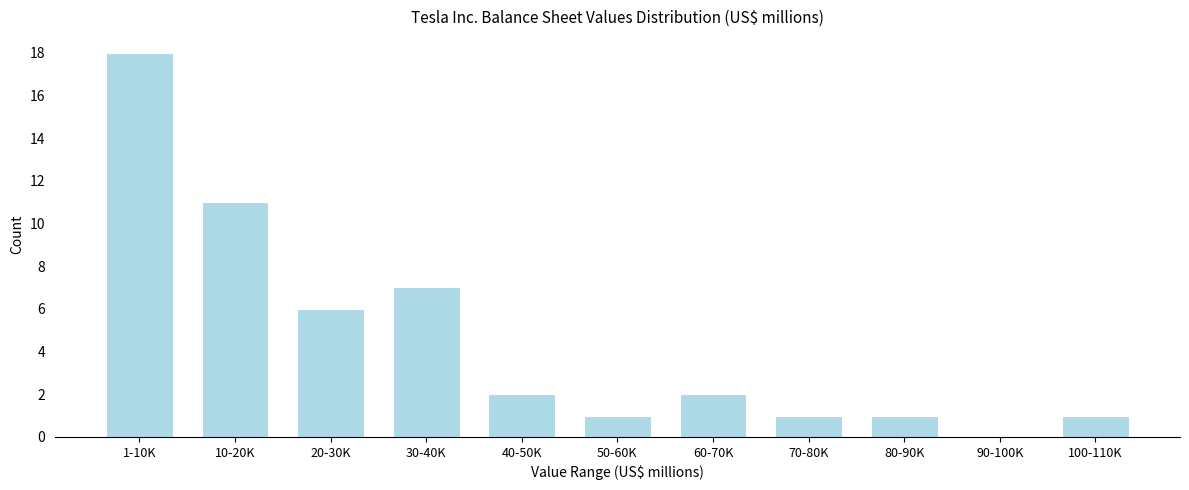

Reading right to left, list all the values displayed in this chart.

100-110K=1	90-100K=0	80-90K=1	70-80K=1	60-70K=2	50-60K=1	40-50K=2	30-40K=7	20-30K=6	10-20K=11	1-10K=18